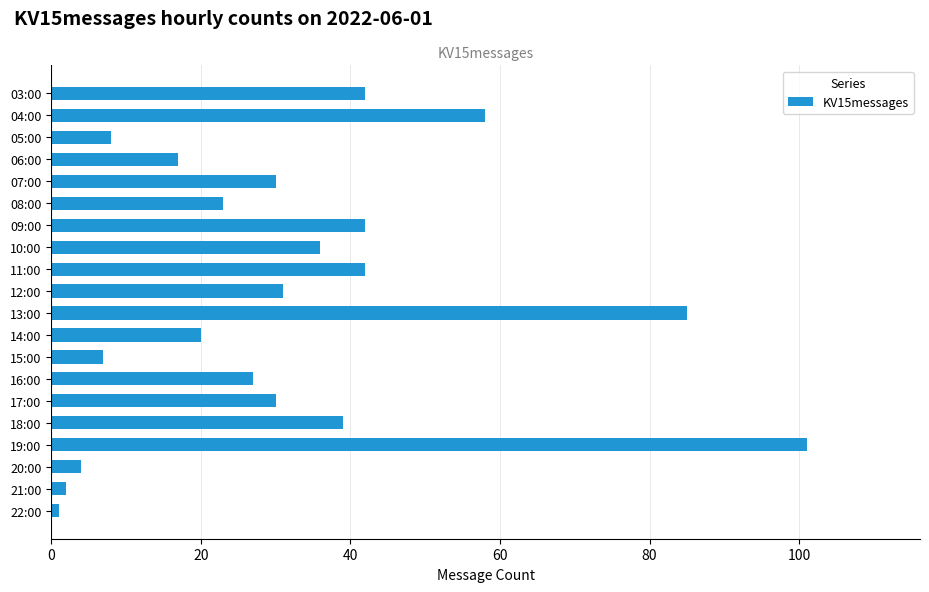

True or false: the data shows 27 at 16:00.

True